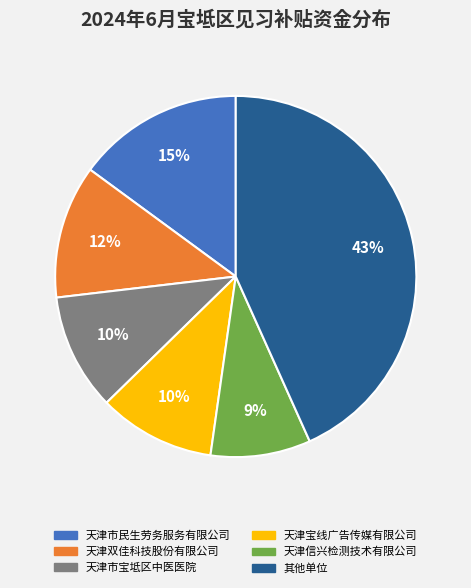

Does 天津双佳科技股份有限公司 represent more than half of the total?

No